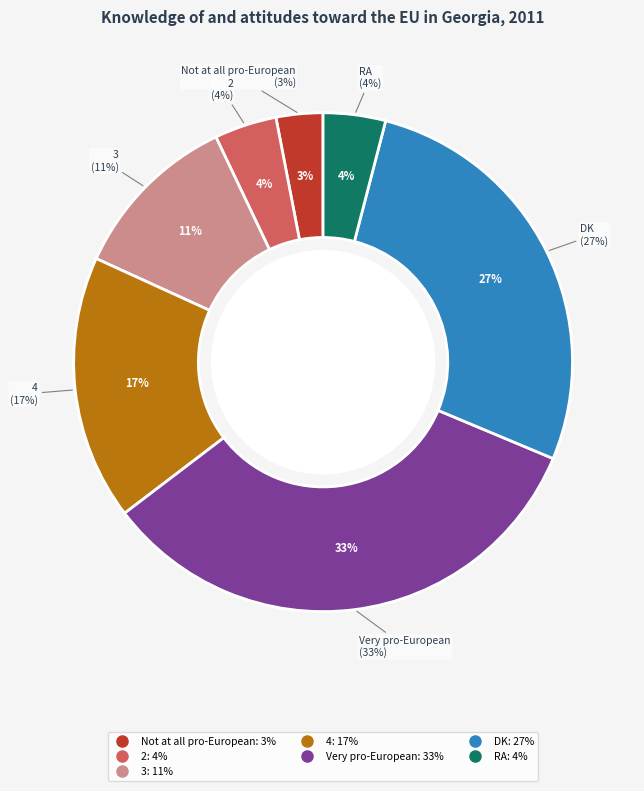

To the nearest percent, what is the combined percentage of 4 and RA?

21%